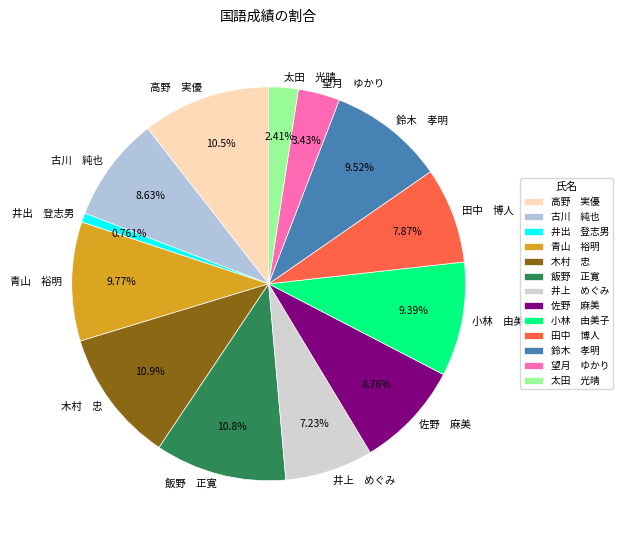

Count the number of slices in the pie.

13